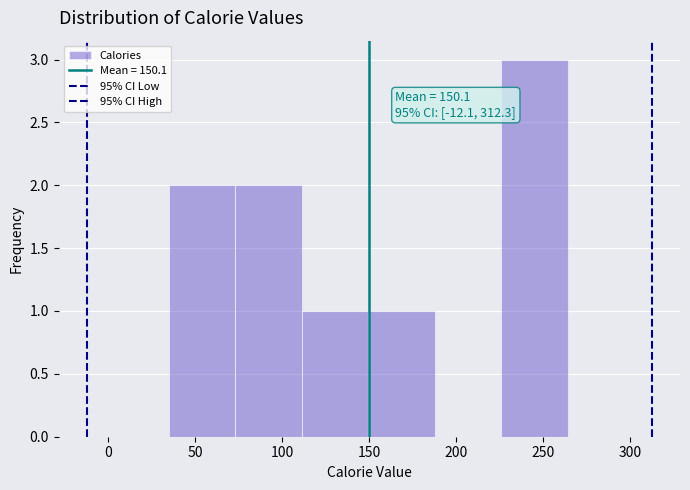

Over which range of the x-axis is the bar tallest?

225 to 265